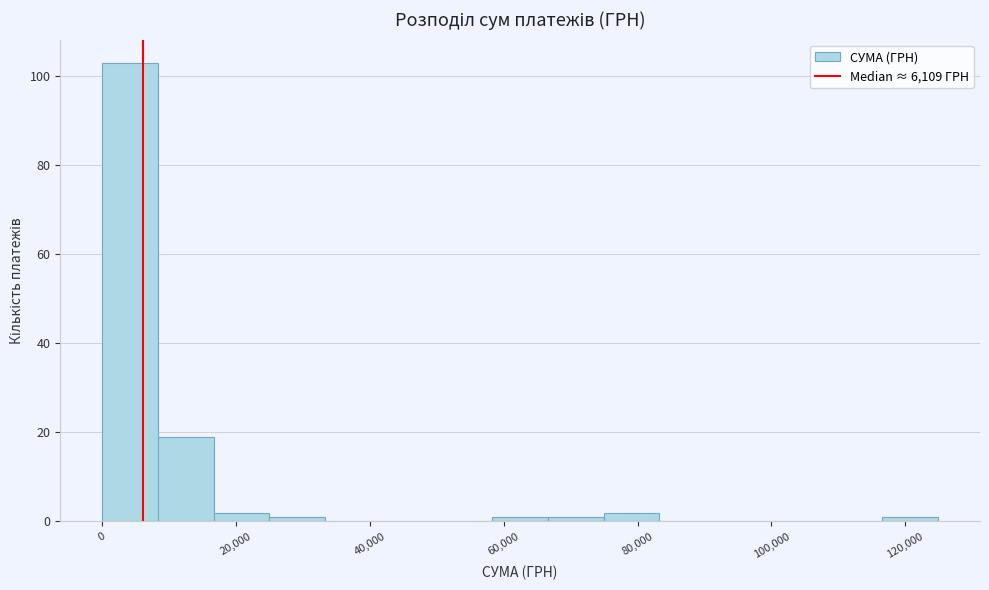

Over which range of the x-axis is the bar tallest?

0 to 8000